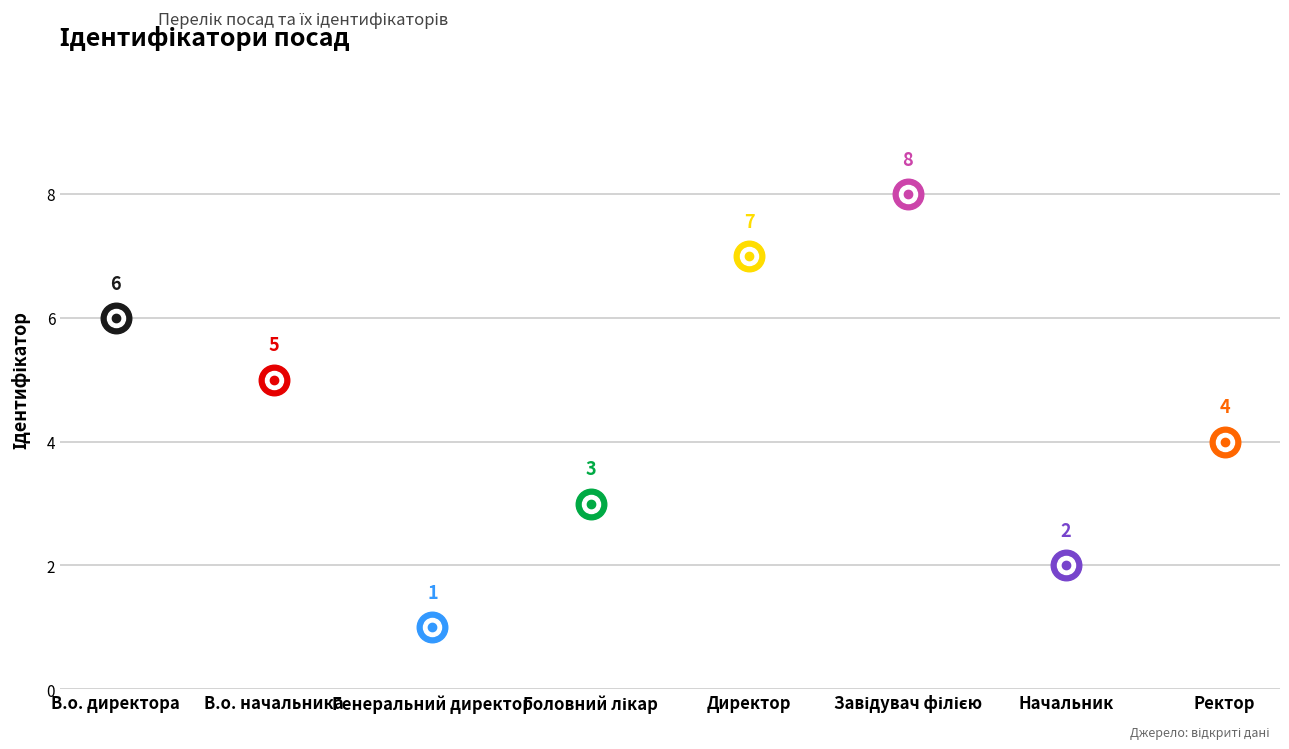

Where is the first local maximum?

Завідувач філією